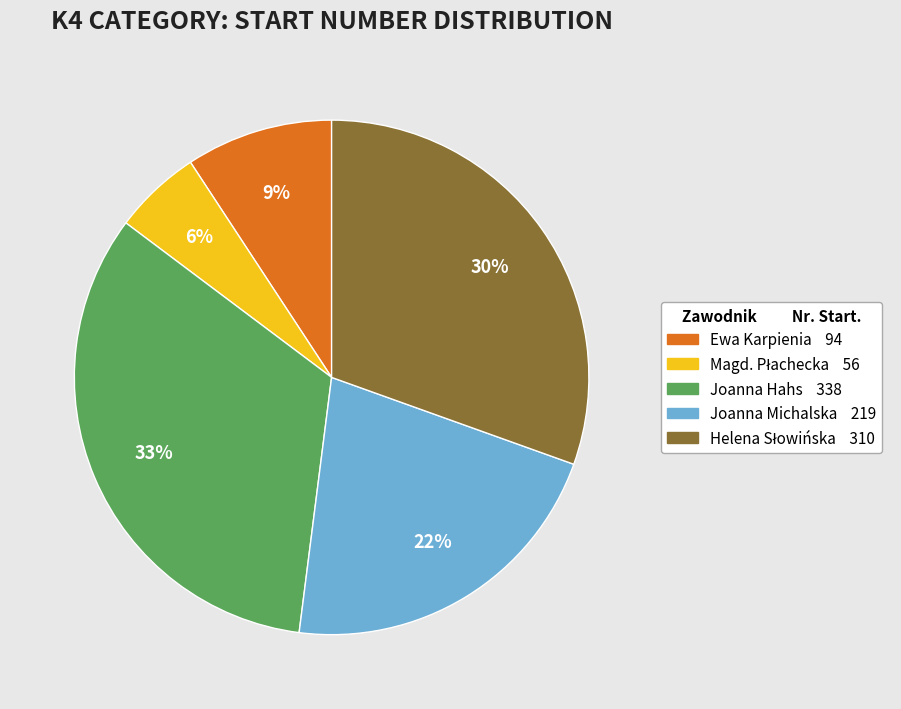

Does any single category account for the majority?

No